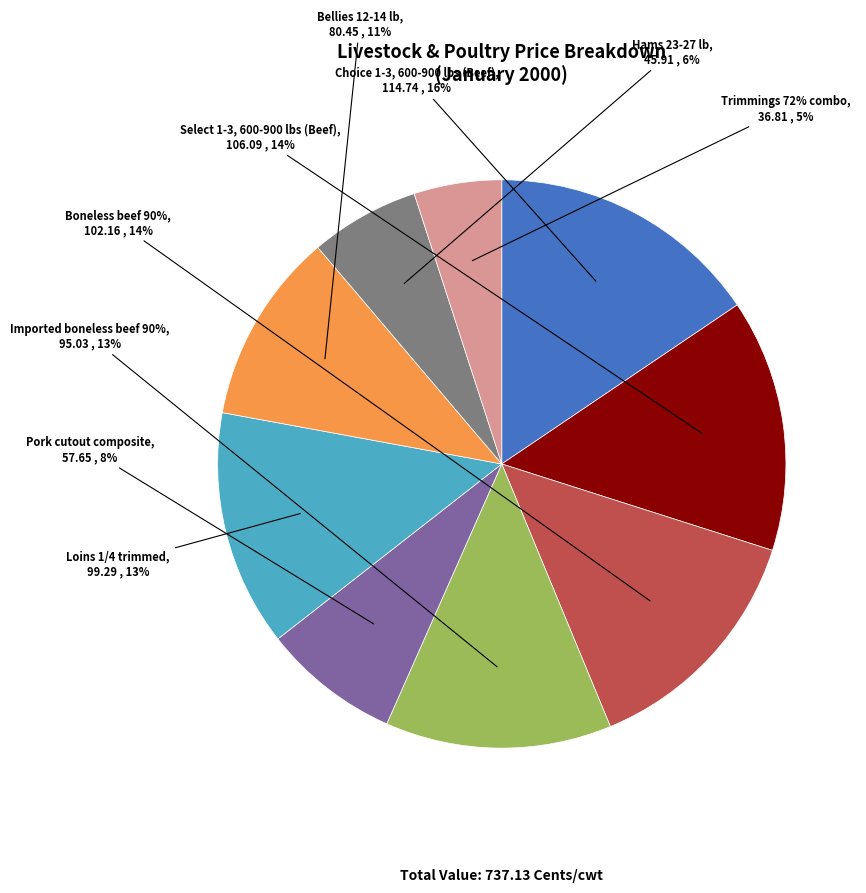

What is the largest slice in the pie chart?

Choice 1-3, 600-900 lbs (Beef)